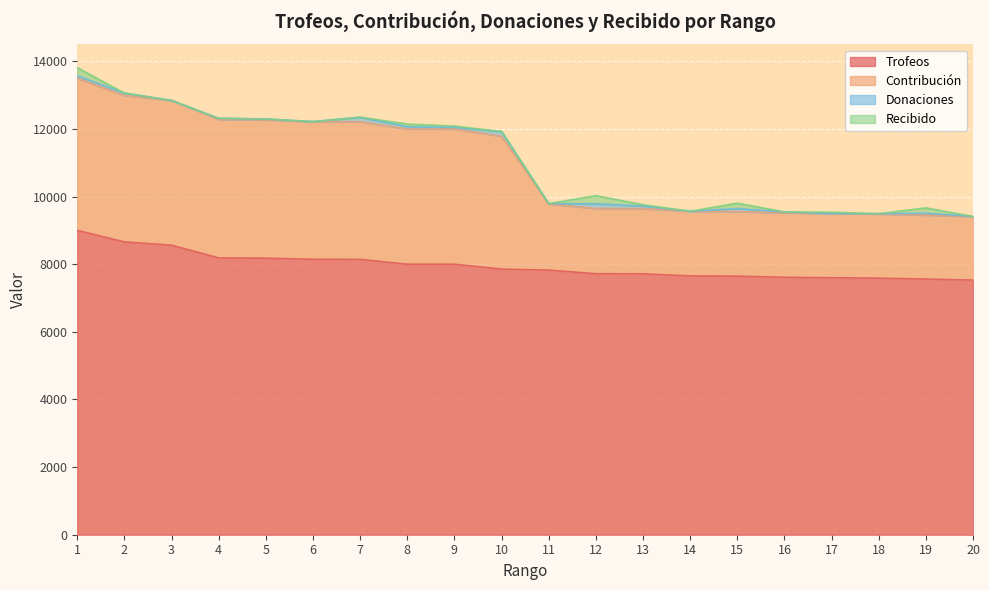

Which series has the largest range (max minus min)?

Contribución